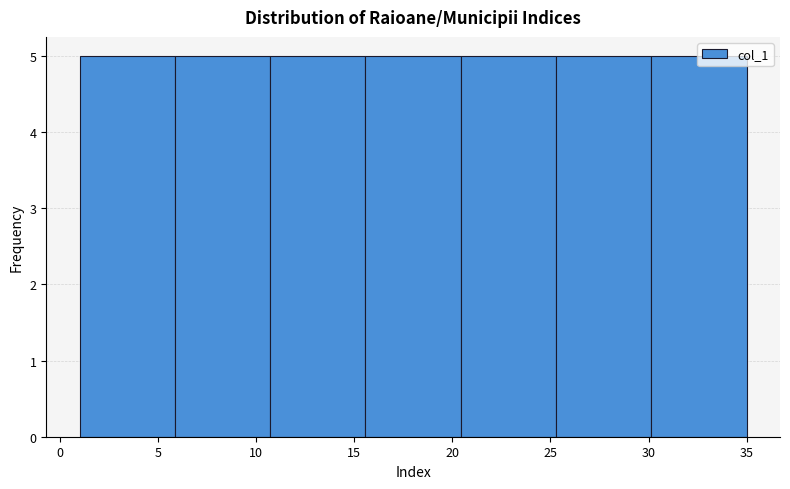

How tall is the bar that spans 30.0 to 35.0 on the x-axis? Neither the bar edges nor the heights are printed on the chart, so give them approximately, as read against the axes.

5